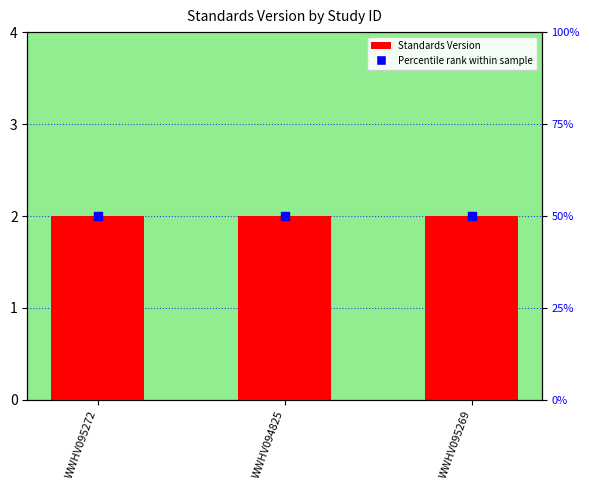

What is the total value across all series at WWHV095272?

52